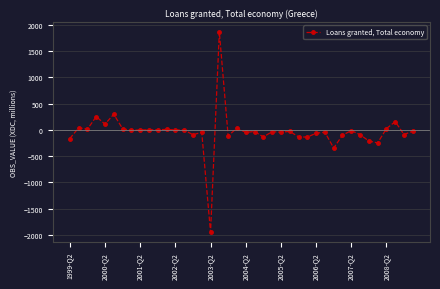

What is the maximum value shown in the chart?

1867.7